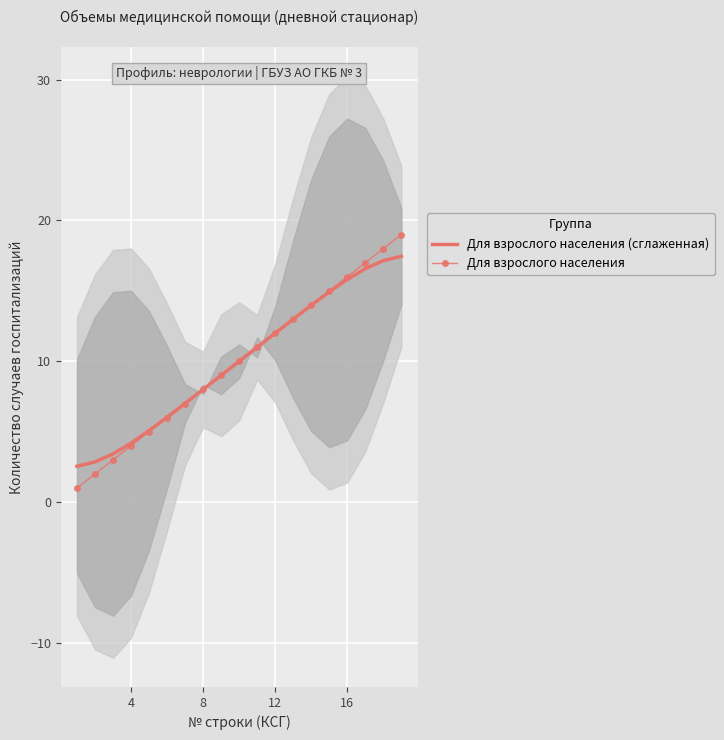

Reading left to right, what are all the values shown in this chart?

Для взрослого населения (сглаженная): 2.5	2.9	3.4	4.2	5.1	6.0	7.0	8.0	9.0	10.0	11.0	12.0	13.0	14.0	14.9	15.8	16.6	17.1	17.5
Для взрослого населения: 1.0	2.0	3.0	4.0	5.0	6.0	7.0	8.0	9.0	10.0	11.0	12.0	13.0	14.0	15.0	16.0	17.0	18.0	19.0